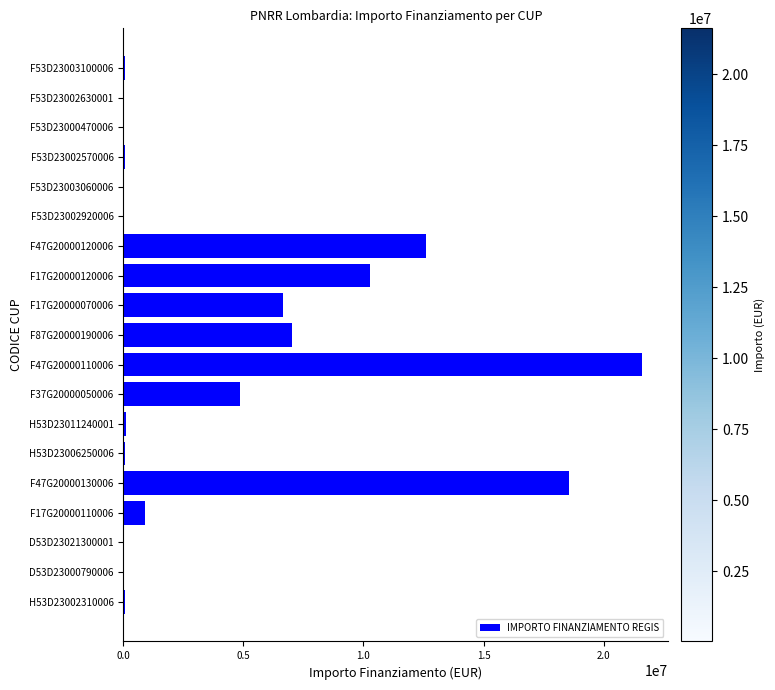

How many series are shown in this chart?

1